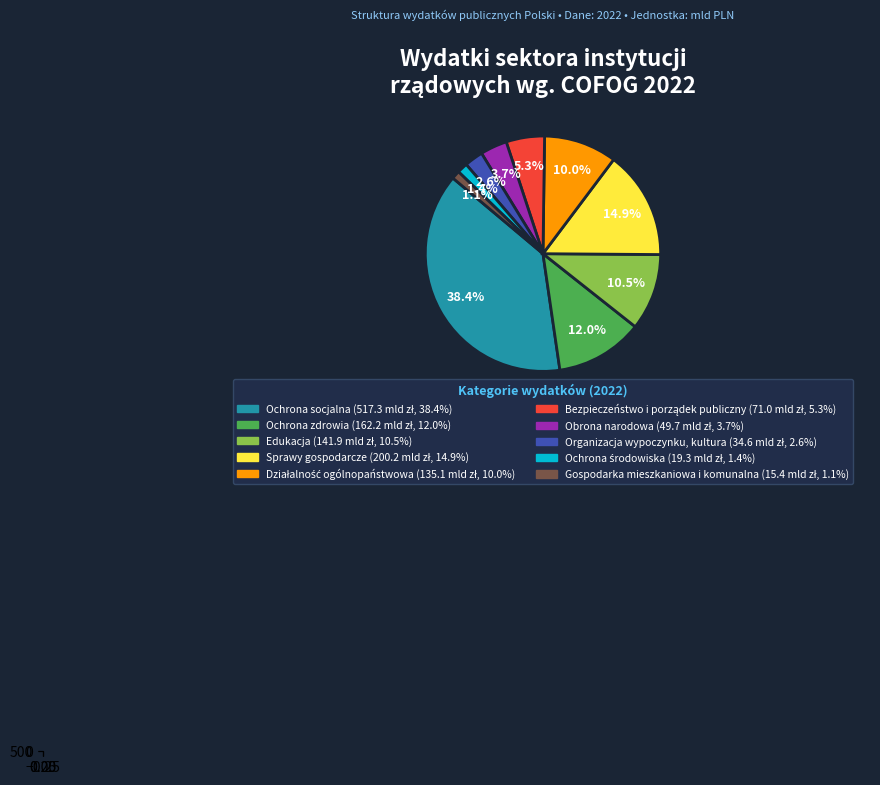

The Działalność ogólnopaństwowa slice represents 17% of the pie. True or false?

False